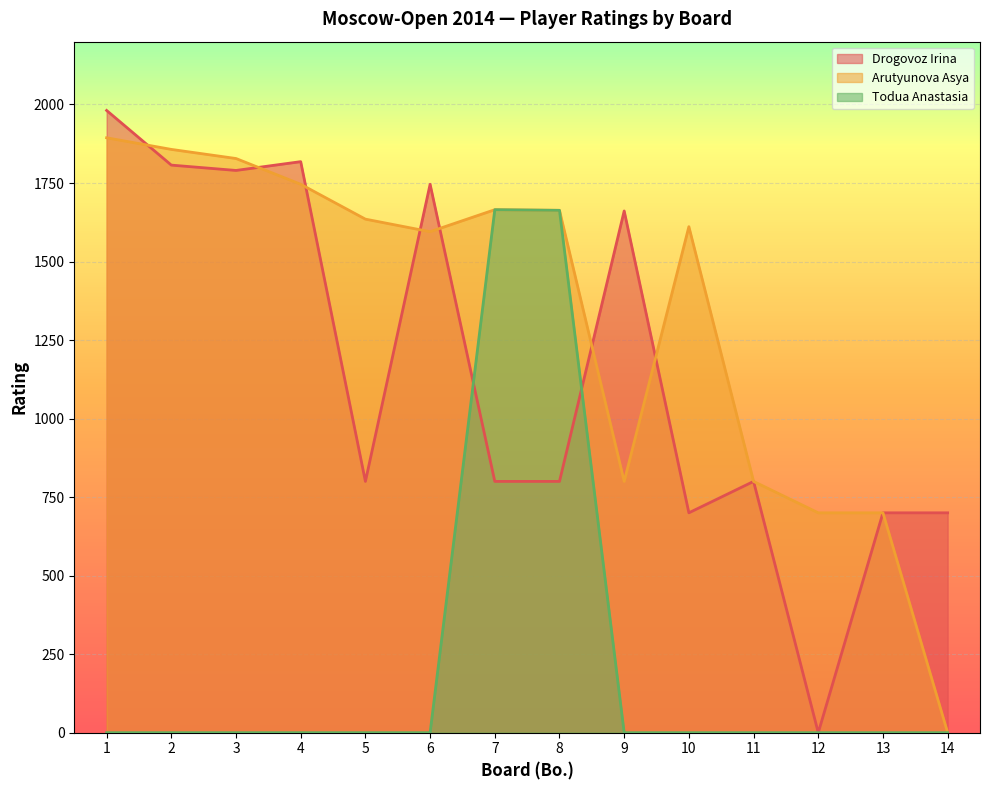

What are all the series names shown in the legend?

Drogovoz Irina, Arutyunova Asya, Todua Anastasia